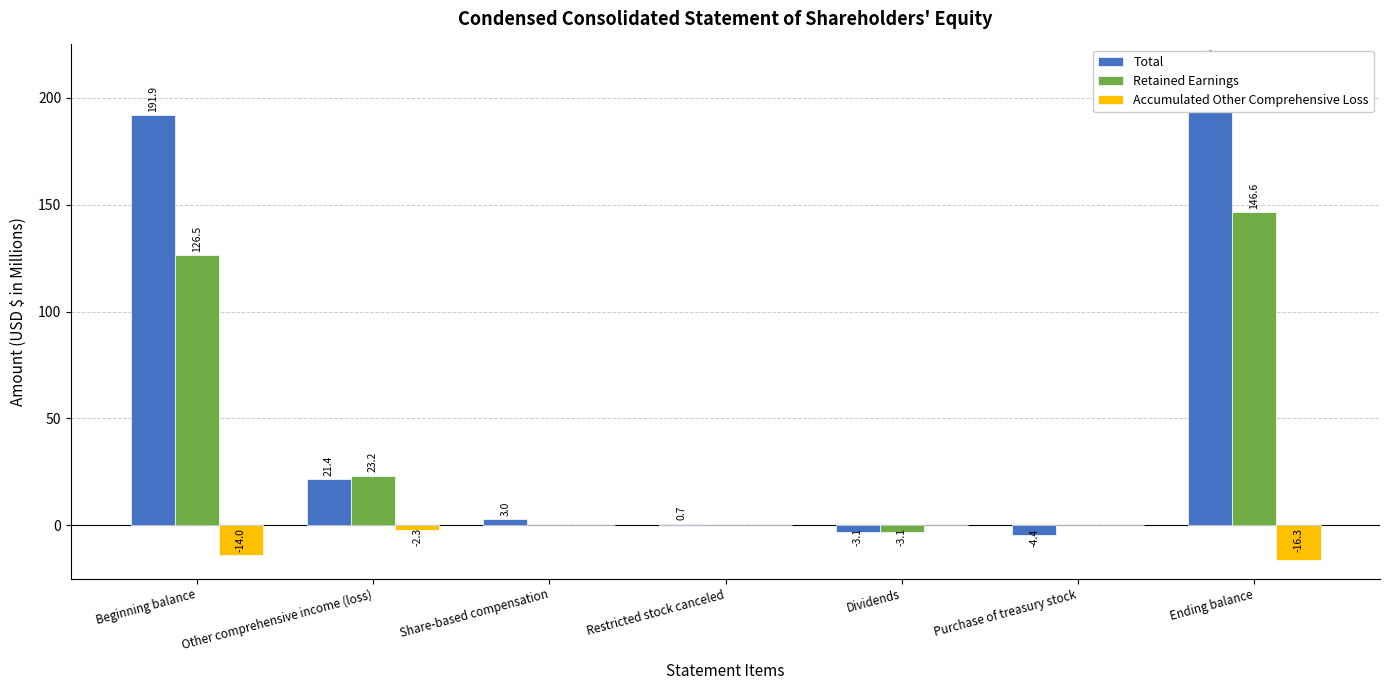

Reading left to right, list all the values displayed in this chart.

Total: 191.9	21.4	3.0	0.7	-3.1	-4.4	209.5
Retained Earnings: 126.5	23.2	0.0	0.0	-3.1	0.0	146.6
Accumulated Other Comprehensive Loss: -14.0	-2.3	0.0	0.0	0.0	0.0	-16.3